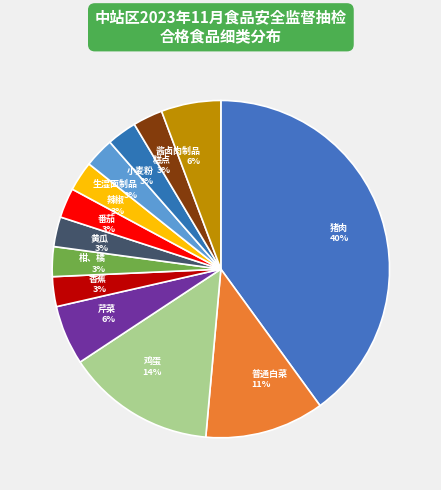

What is the ratio of the value at 黄瓜 to the value at 柑、橘?

1.0